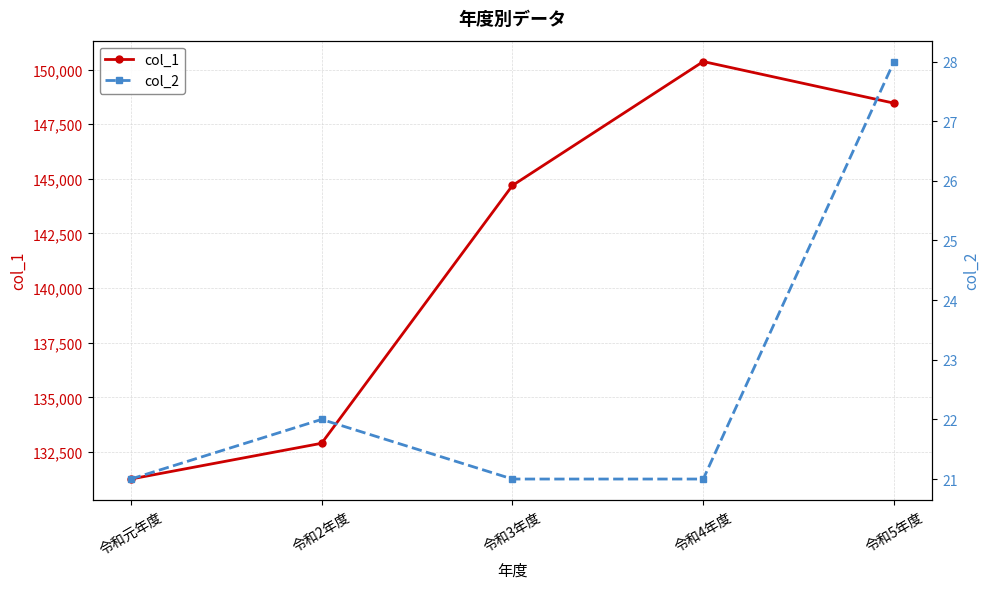

What is the difference between the second highest and second lowest values in the col_1 series?

15567